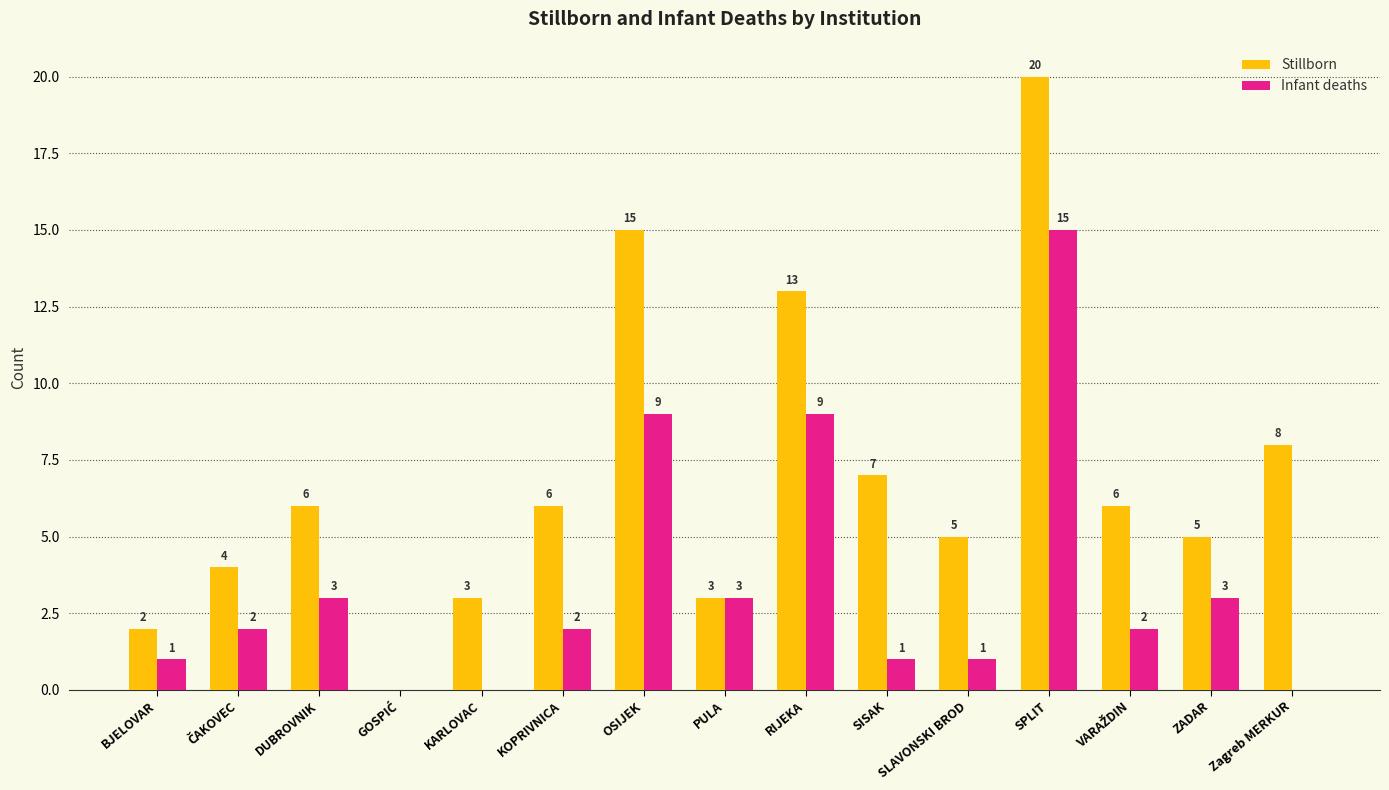

At which label does Infant deaths reach its peak?

SPLIT